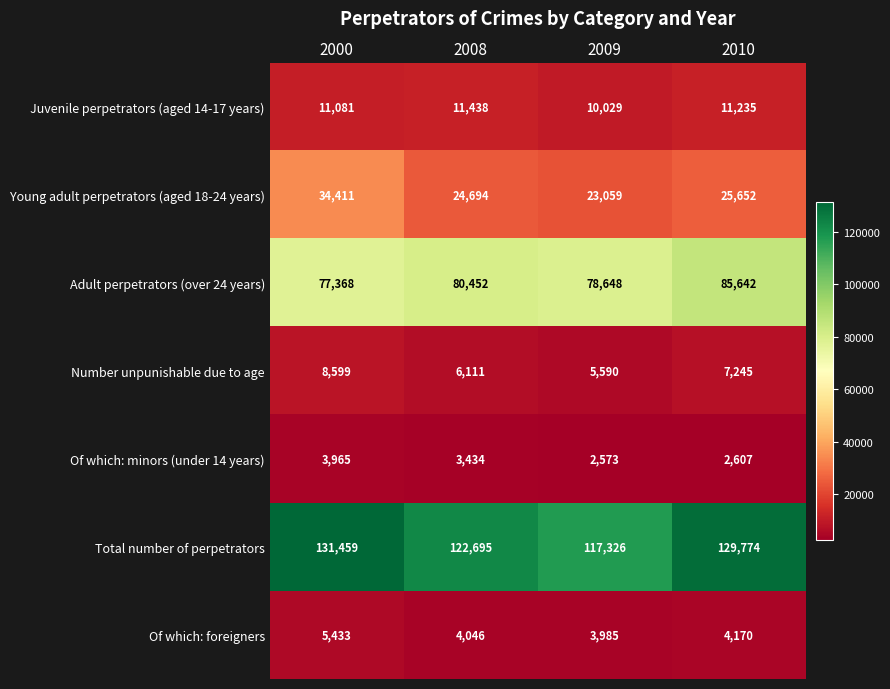

What is the smallest value displayed?

2573